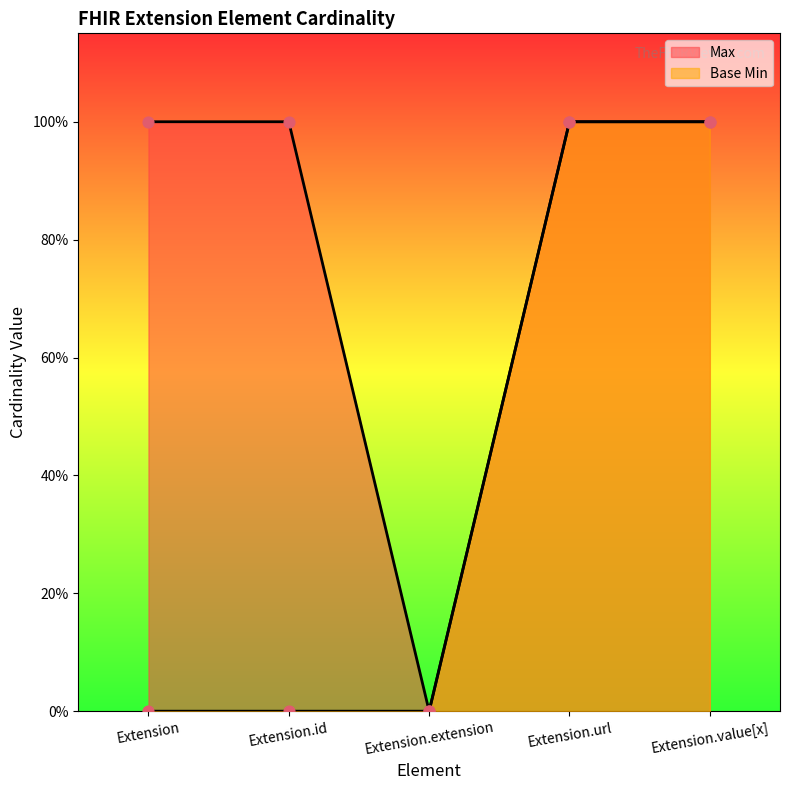

What is the total value across all series at Extension.id?

1